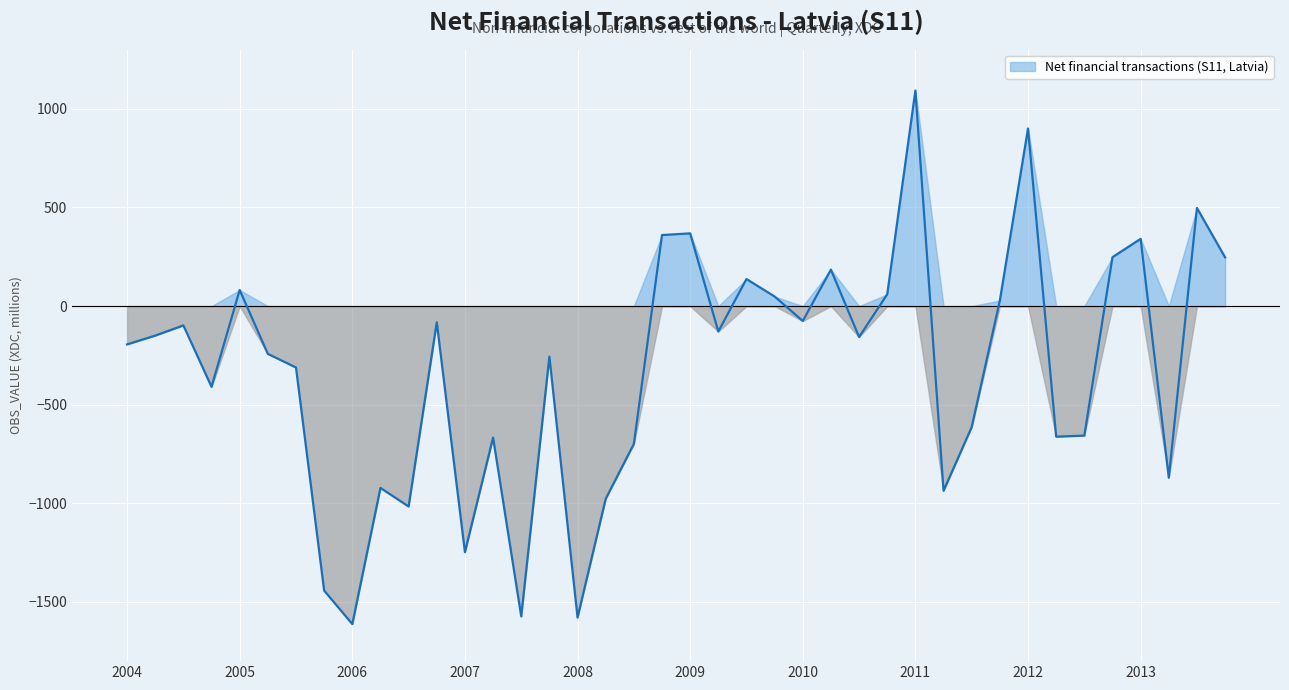

At which label does the data first exceed -156?

2004-Q2